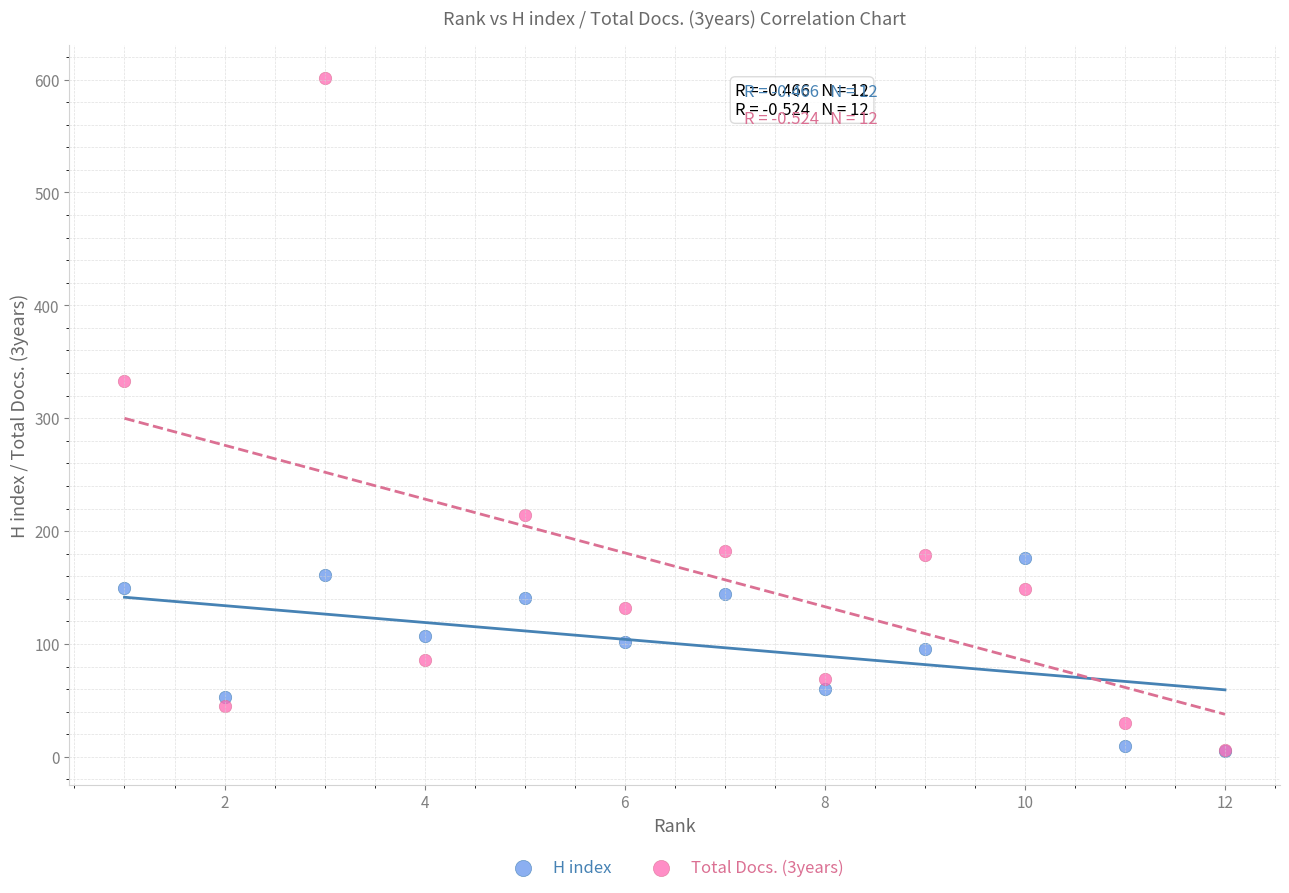

Across all series, what Y value is closest to 303?

333